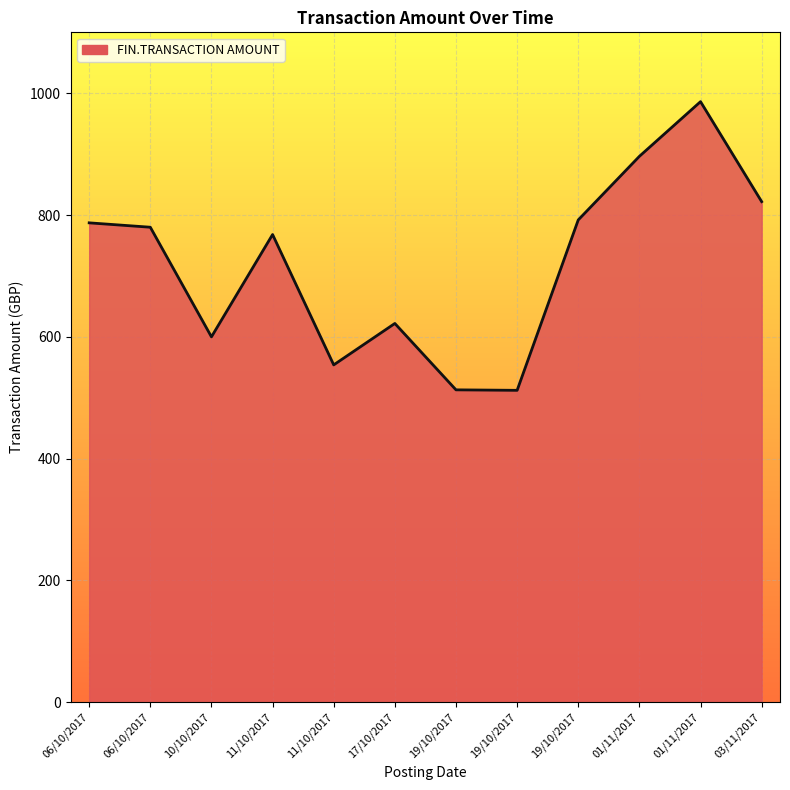

What is the ratio of the value at 19/10/2017 to the value at 01/11/2017?

0.5